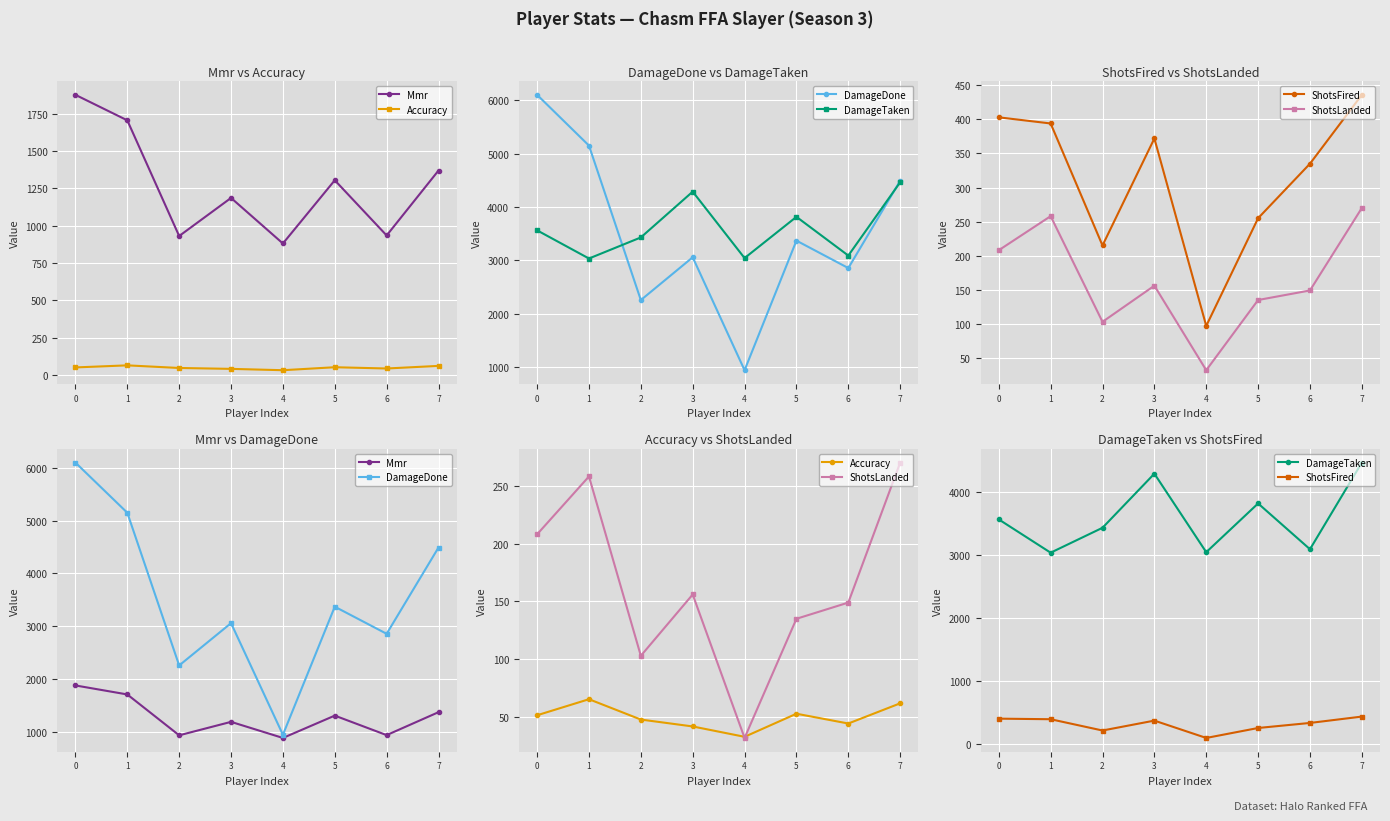

What are all the series names shown in the legend?

Mmr, Accuracy, DamageDone, DamageTaken, ShotsFired, ShotsLanded